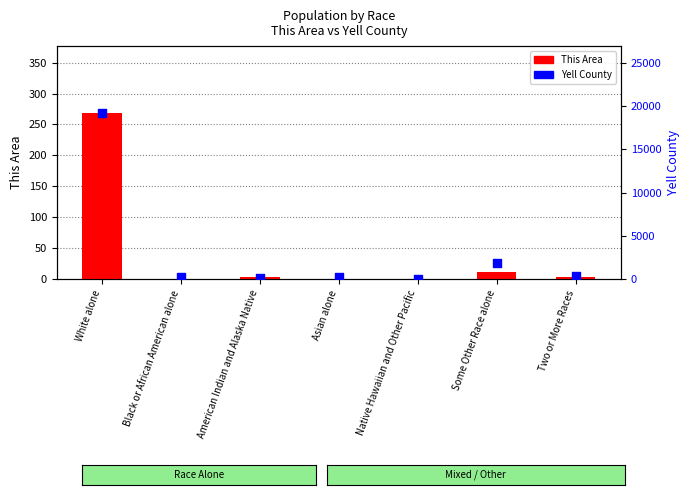

What is the total value across all series at Asian alone?

287